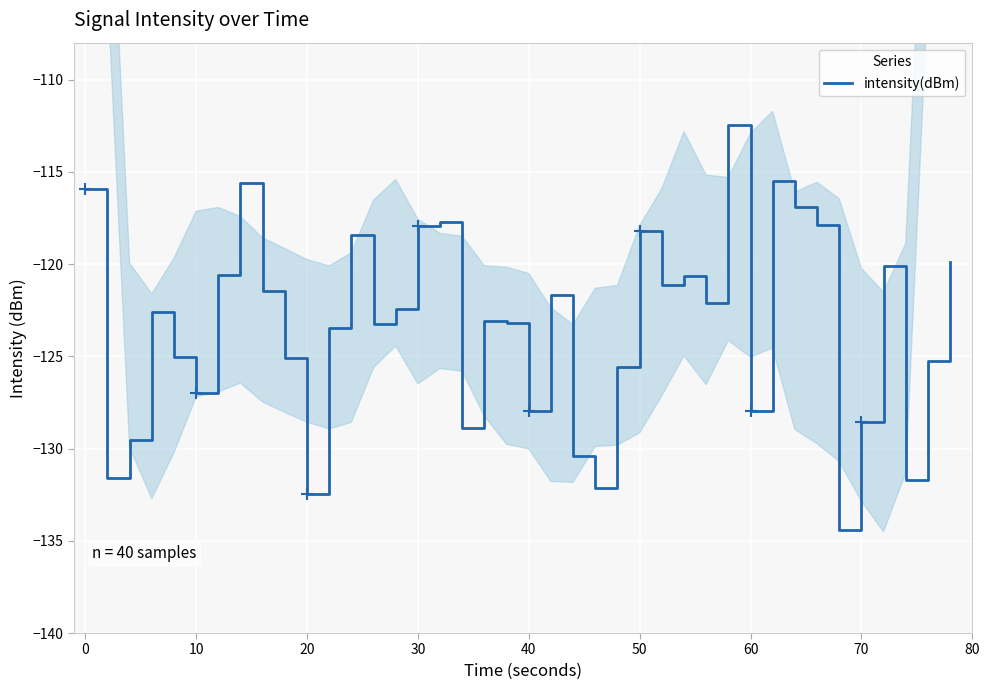

What is the lowest value of the intensity(dBm) series?

-134.4